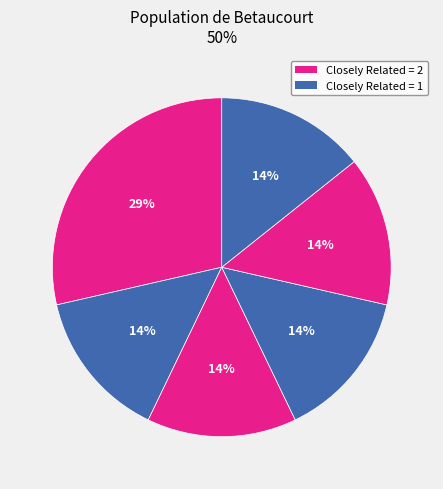

How many slices are in this pie chart?

6